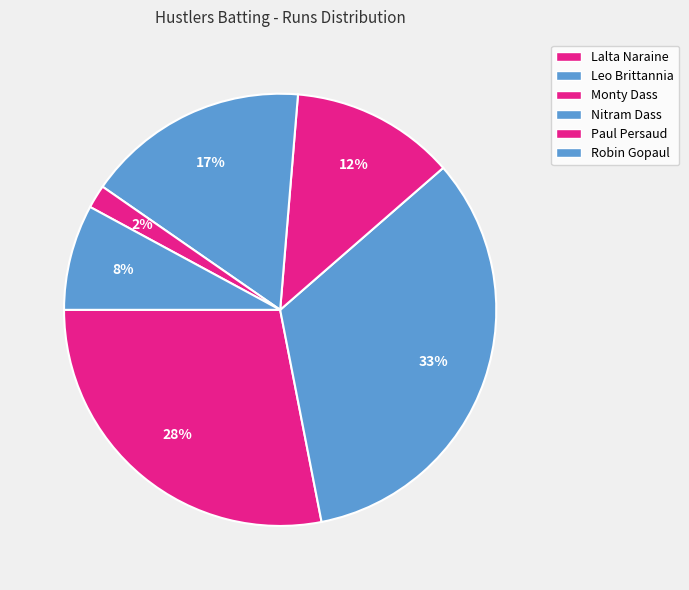

Is it true that Paul Persaud is 8% of the pie?

False